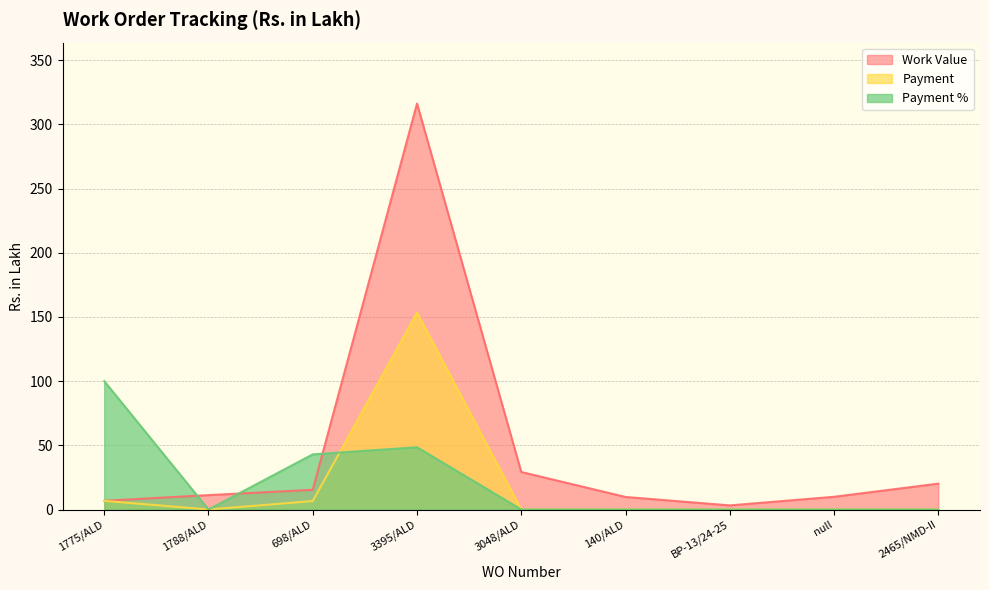

Where is Payment % nearest to the value 50?

3395/ALD